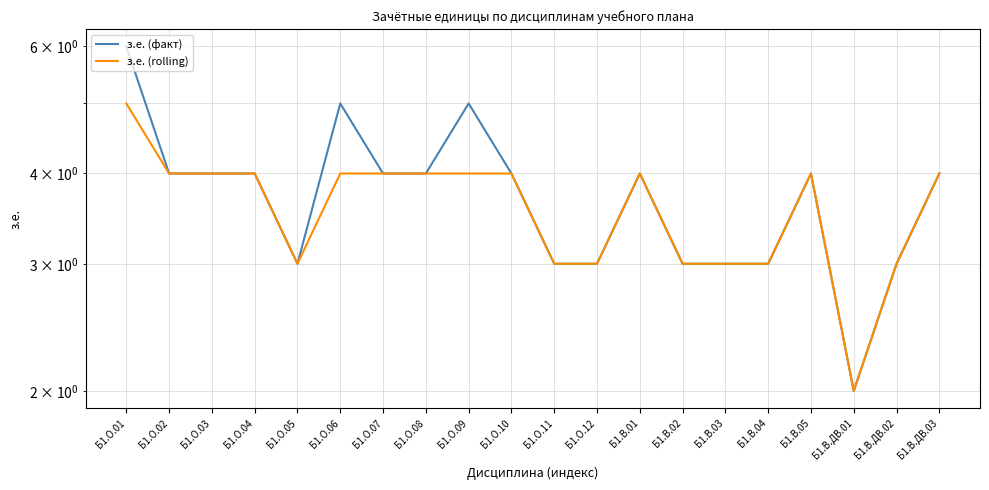

What is the difference between the maximum and minimum values in the з.е. (rolling) series?

3